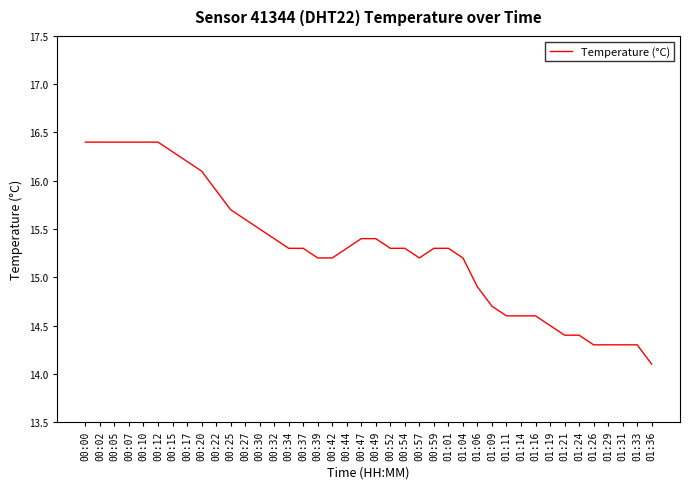

What is the smallest value displayed?

14.1